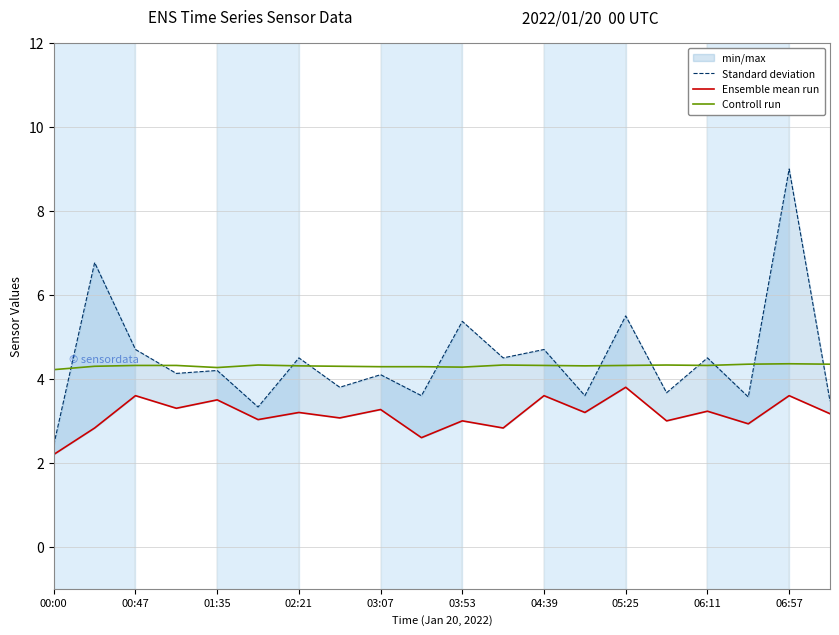

Rank the series by their maximum value, from lowest to highest.

Ensemble mean run, Controll run, Standard deviation